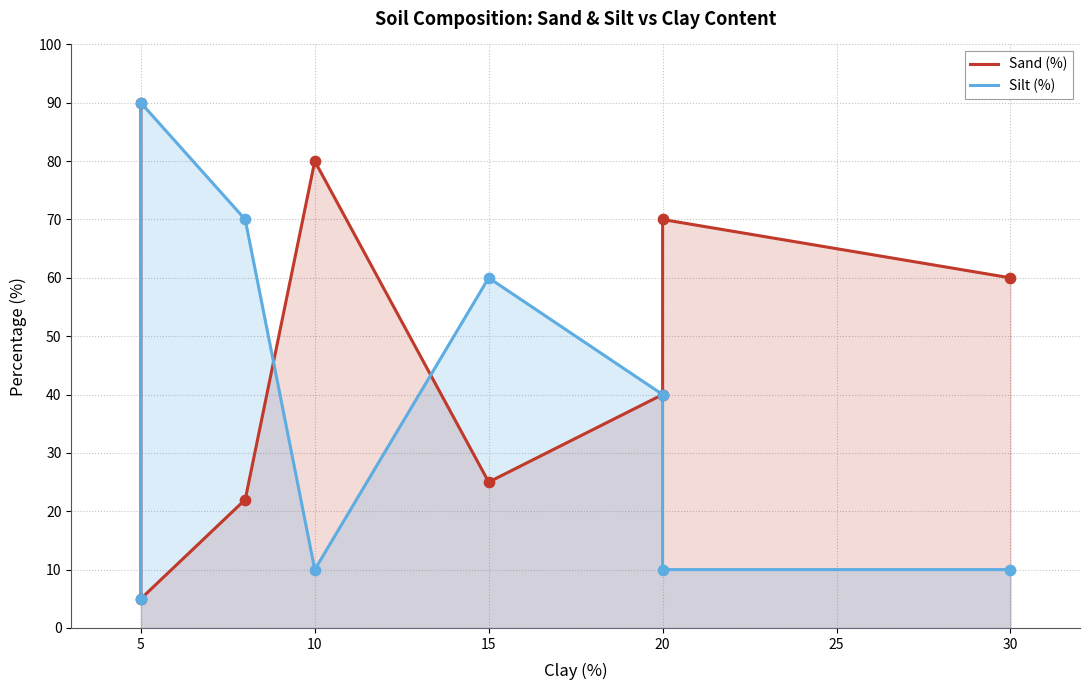

Which series has the largest total across all categories?

Sand (%)